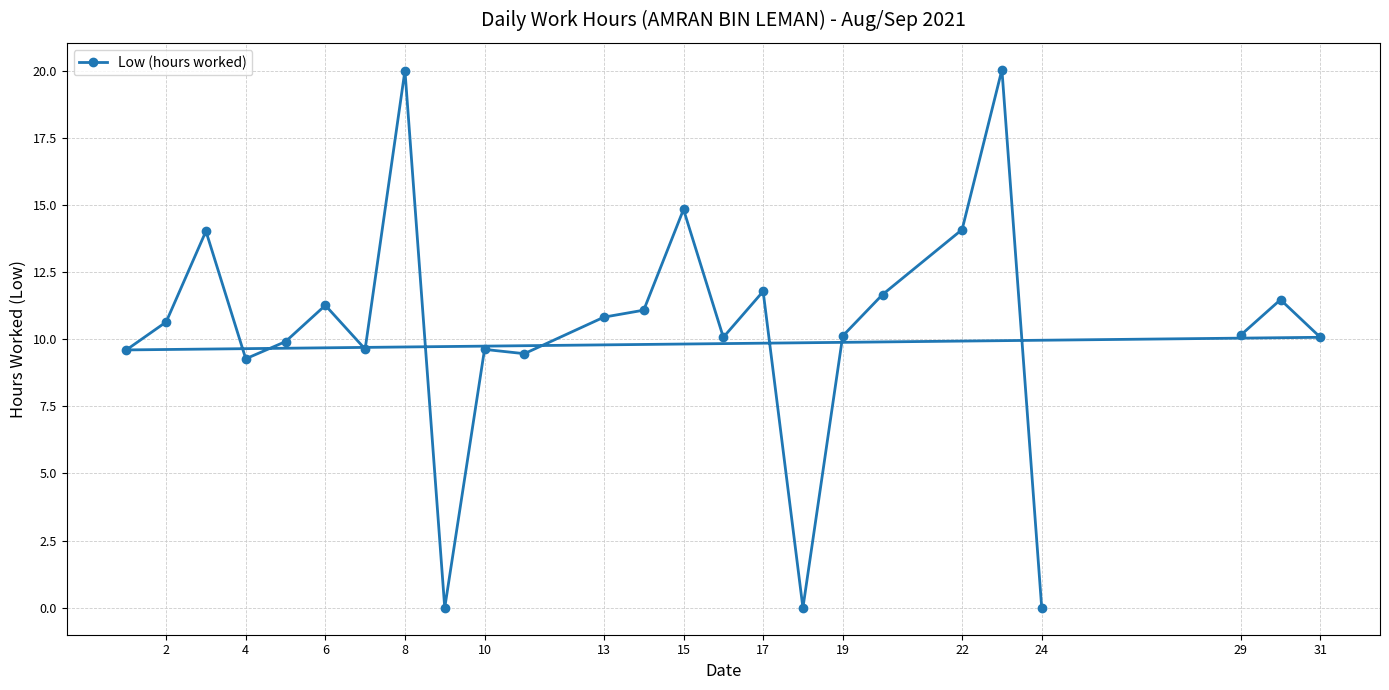

How many values are below 10?

9